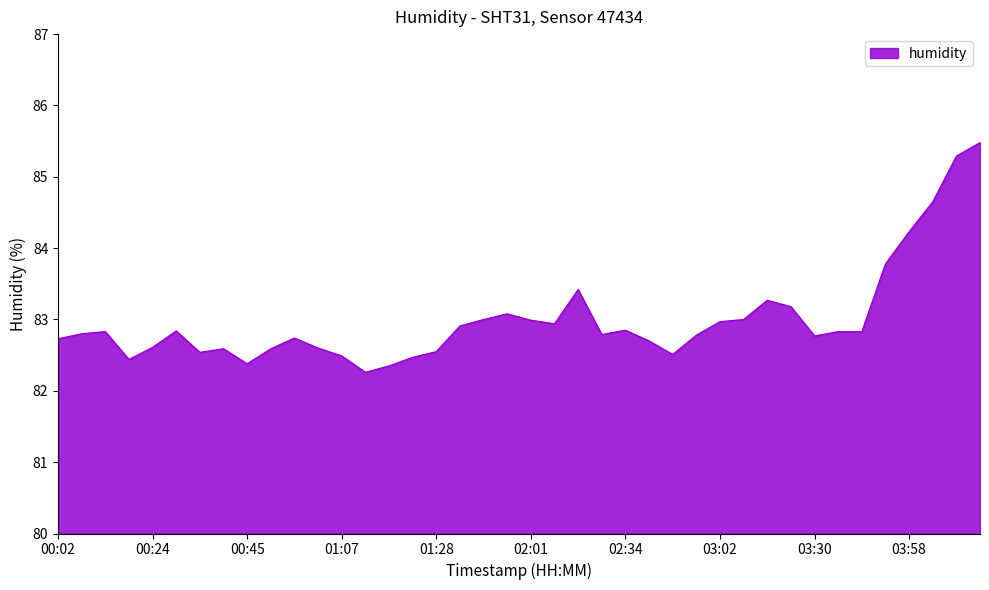

What is the difference between the maximum and minimum values?

3.2